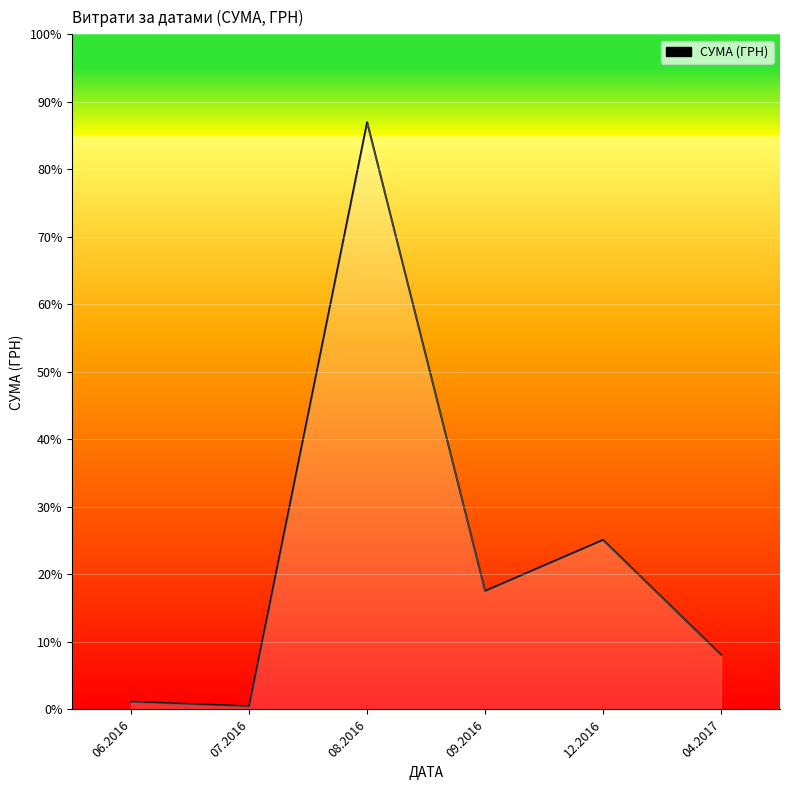

What position from the left is 09.2016?

4